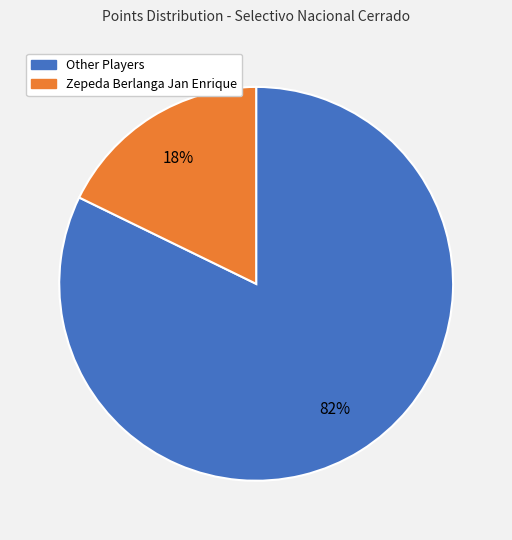

To the nearest percent, what is the average slice percentage?

50%